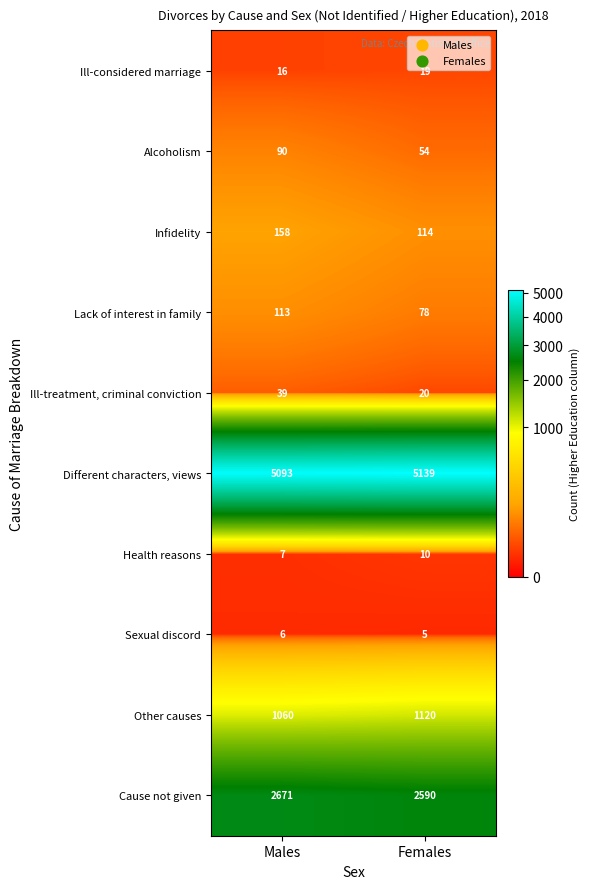

What is the approximate value of Sexual discord at Males?

6